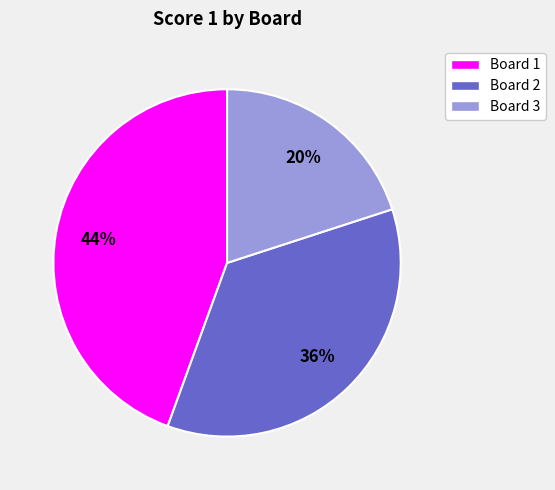

Combined, do Board 2 and Board 1 account for over 50%?

Yes